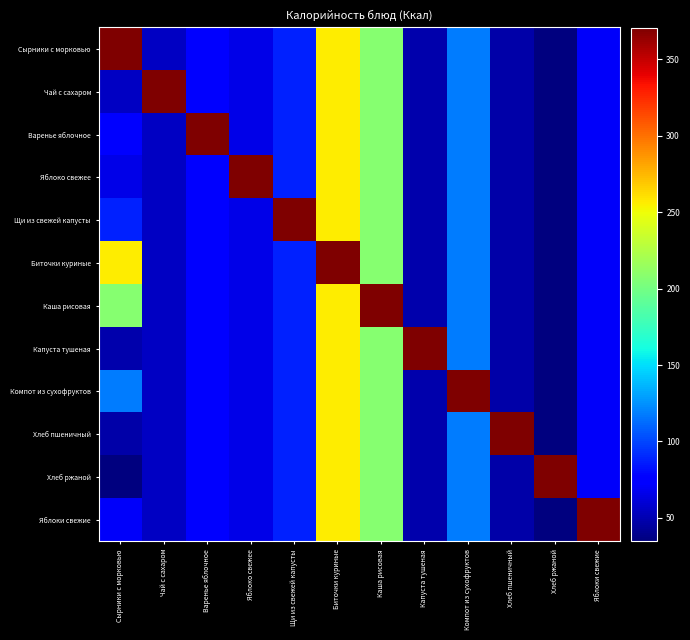

Which series has the widest spread of values?

Сырники с морковью